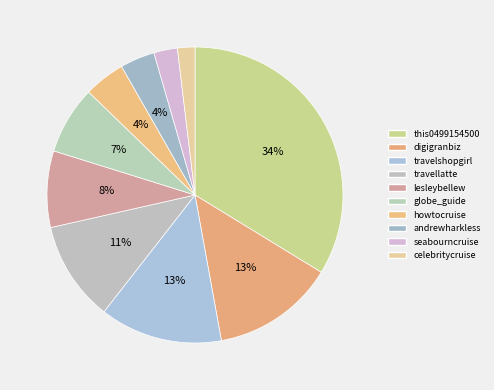

What percentage is the globe_guide slice, to the nearest percent?

7%